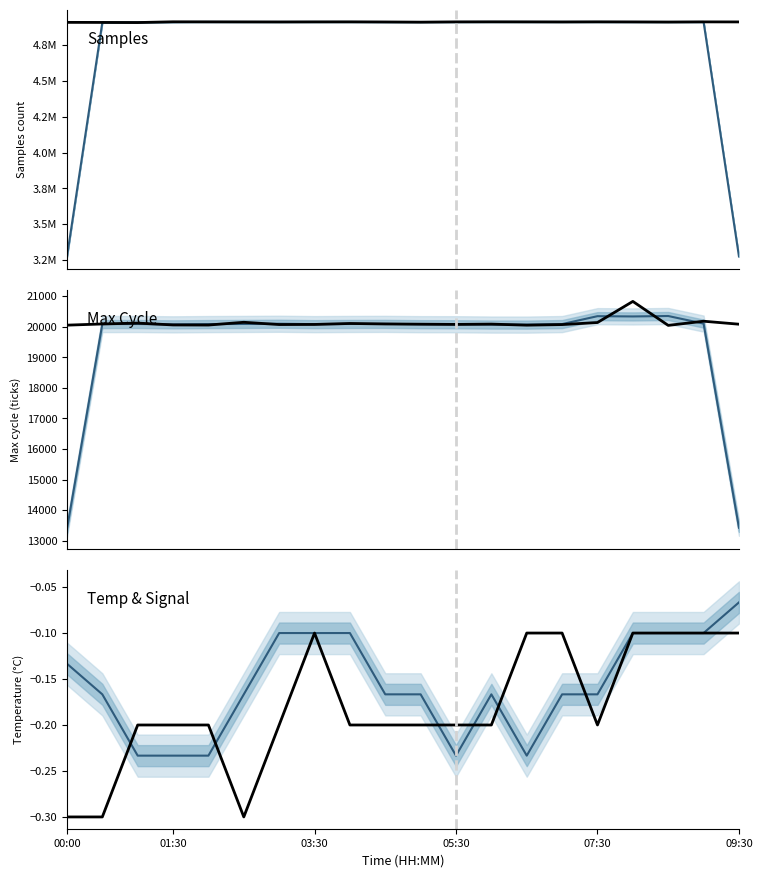

Reading right to left, list all the values displayed in this chart.

Samples (smoothed): 3274869.3	4911946.3	4911918.3	4911982.0	4912201.7	4912320.0	4912333.3	4912510.7	4911863.7	4911562.3	4911594.3	4912218.0	4912257.7	4912154.0	4912194.3	4912588.0	4911134.0	4909869.7	4908549.3	3272601.0
Samples: 4912157.0	4912451.0	4911231.0	4912073.0	4912642.0	4911890.0	4912428.0	4912682.0	4912422.0	4910487.0	4911778.0	4912518.0	4912358.0	4911897.0	4912207.0	4912479.0	4913078.0	4907845.0	4908686.0	4909117.0
Max_cycle (smoothed): 13421.3	20102.7	20351.3	20337.0	20346.0	20087.0	20069.7	20071.3	20081.7	20083.3	20093.7	20091.0	20084.7	20097.7	20091.3	20087.0	20078.0	20089.7	20087.3	13381.0
Max_cycle: 20083.0	20181.0	20044.0	20829.0	20138.0	20071.0	20052.0	20086.0	20076.0	20083.0	20091.0	20107.0	20075.0	20072.0	20146.0	20056.0	20059.0	20119.0	20091.0	20052.0
Signal (scaled): -0.1	-0.1	-0.1	-0.1	-0.2	-0.2	-0.2	-0.2	-0.2	-0.2	-0.2	-0.1	-0.1	-0.1	-0.2	-0.2	-0.2	-0.2	-0.2	-0.1
Temp: -0.1	-0.1	-0.1	-0.1	-0.2	-0.1	-0.1	-0.2	-0.2	-0.2	-0.2	-0.2	-0.1	-0.2	-0.3	-0.2	-0.2	-0.2	-0.3	-0.3